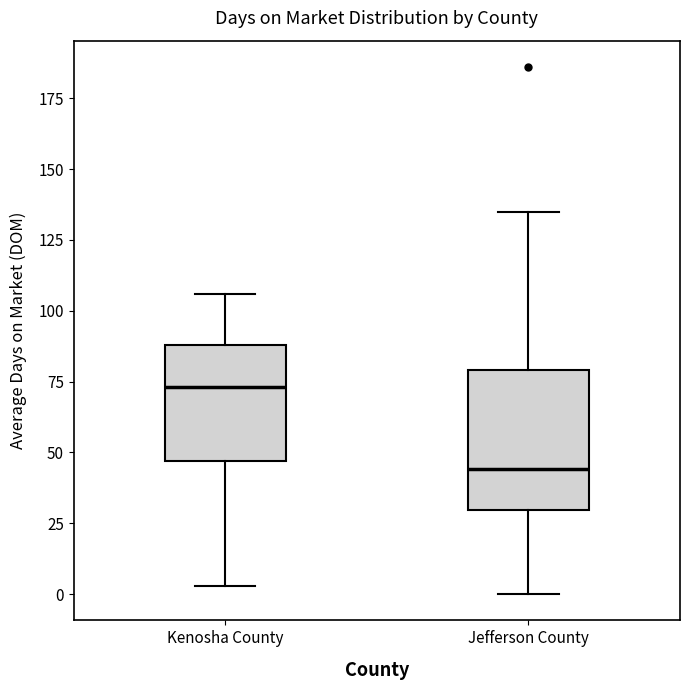

Reading left to right, transcribe this box plot: for each box, give where its median line is, the range the box spans, and where its two whiskers end, as read against the y-axis. The values are not printed on the chart, so give them approximately, as read against the axis.

Kenosha County: median 75, box 45 to 90, whiskers 5 to 105
Jefferson County: median 45, box 30 to 80, whiskers 0 to 135